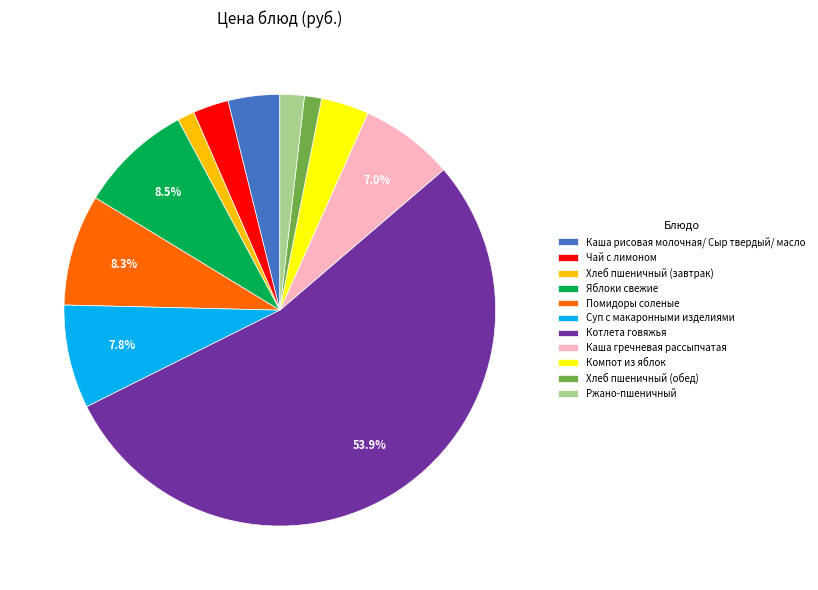

Which category has the biggest portion of the pie?

Котлета говяжья